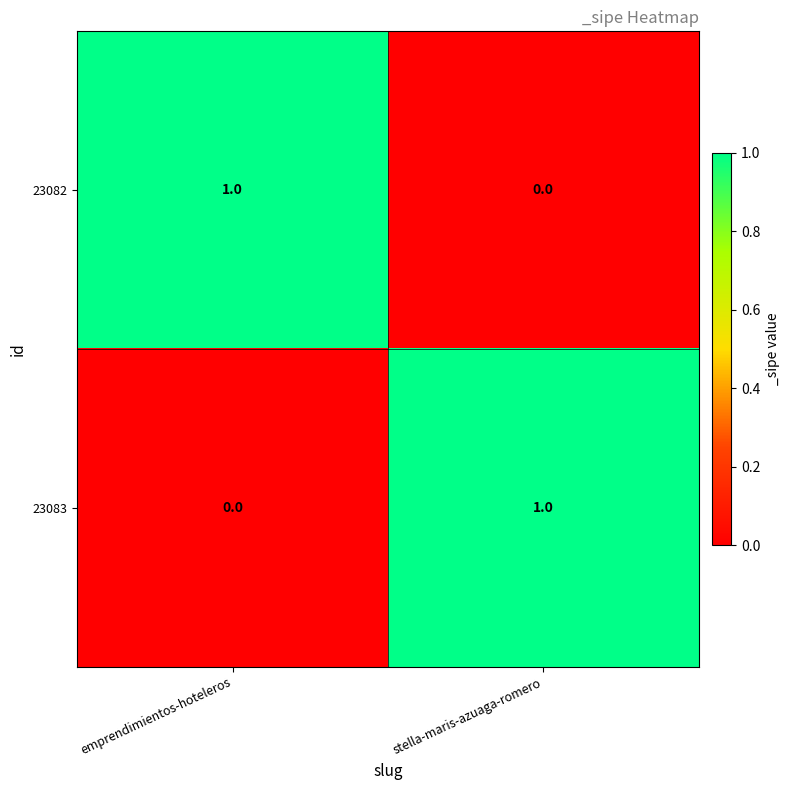

Which category has the lowest value in the 23082 series?

stella-maris-azuaga-romero